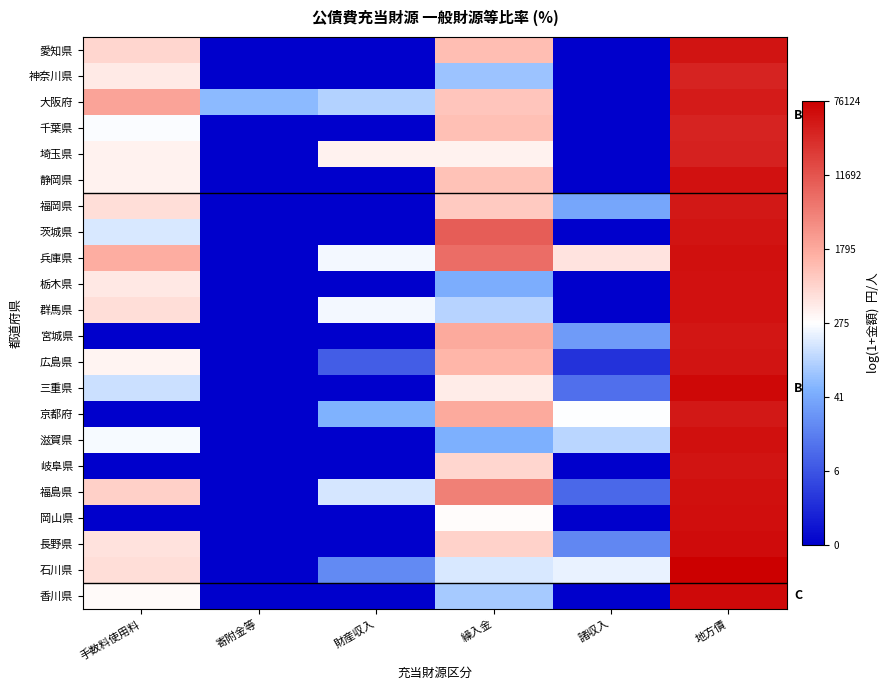

What is the difference between the highest and lowest values at 地方債?

0.8